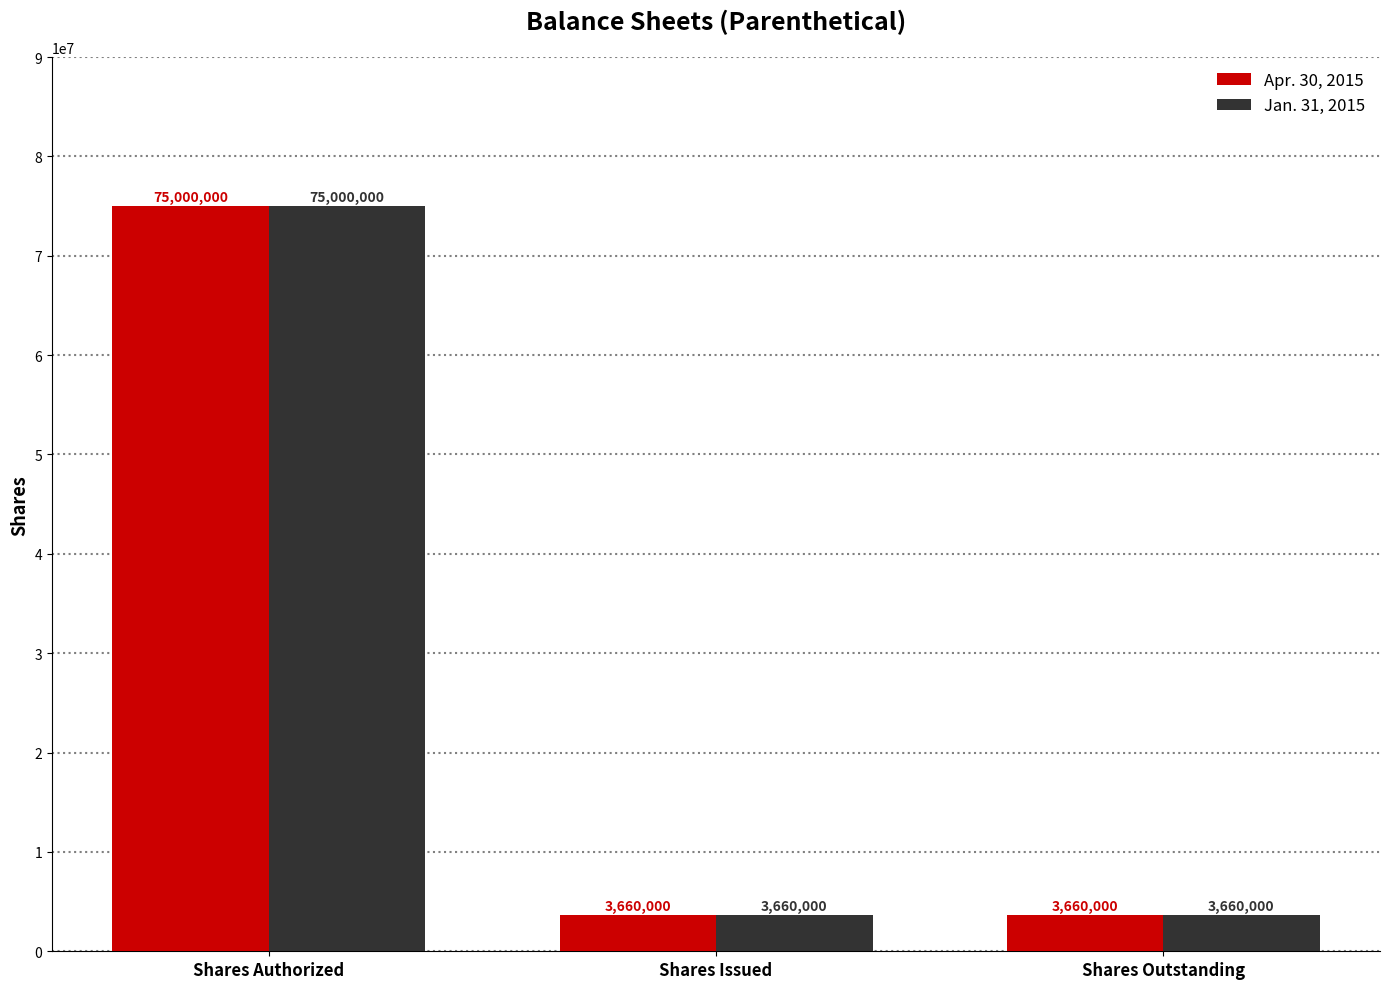

Does the chart contain stacked bars?

No